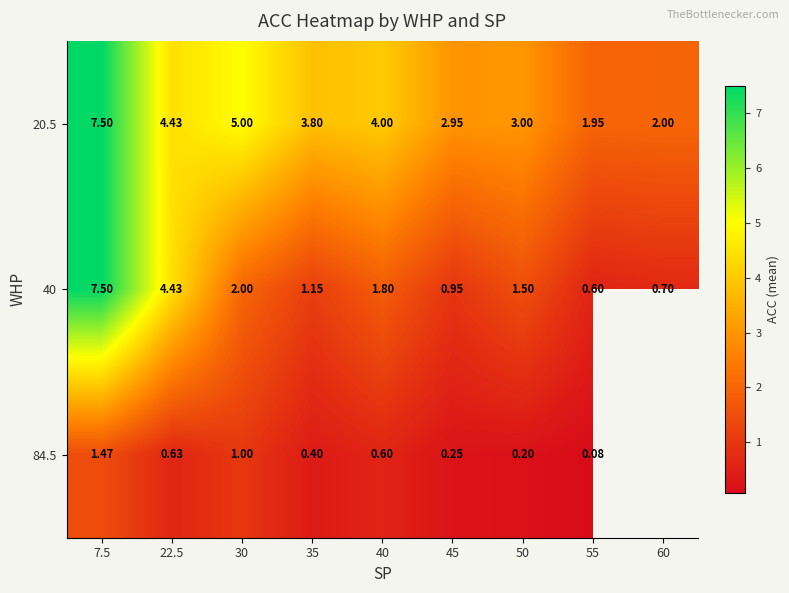

How many data points in 40 are above 1?

6